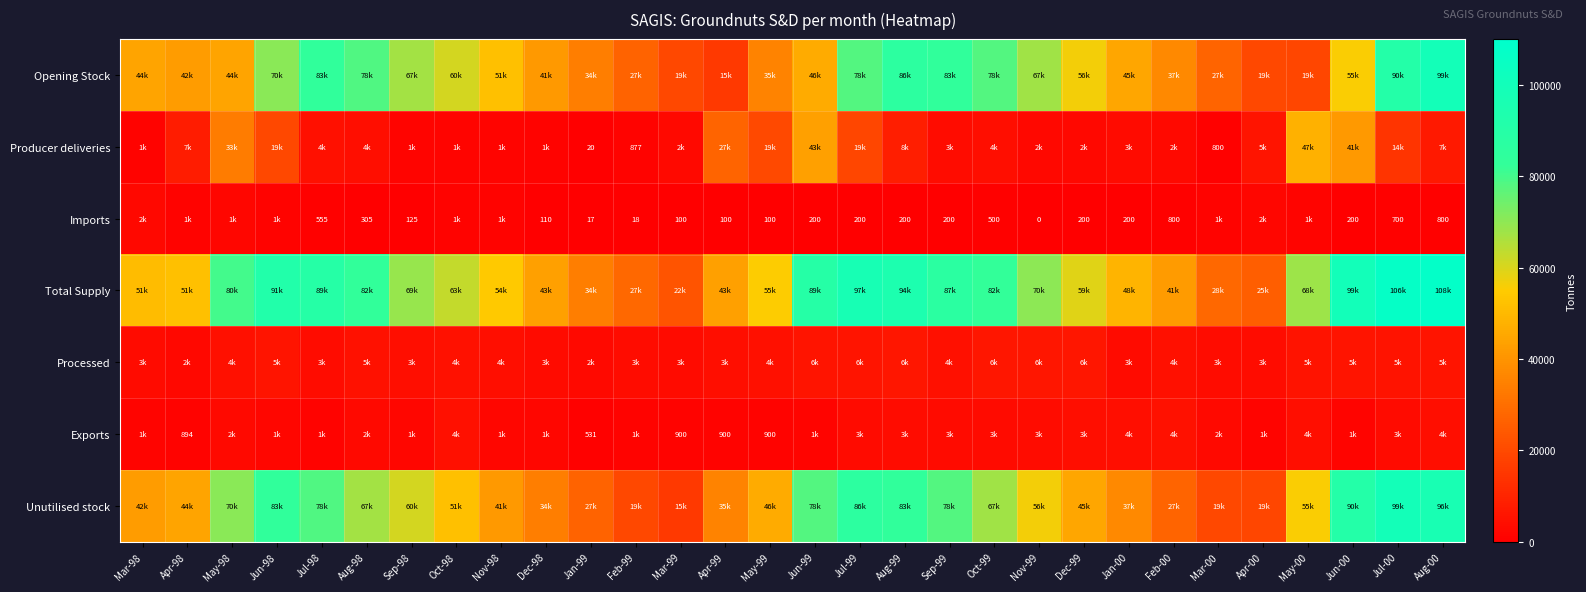

Is the value of Total Supply at Jan-00 greater than the value of Exports at Jun-98?

Yes